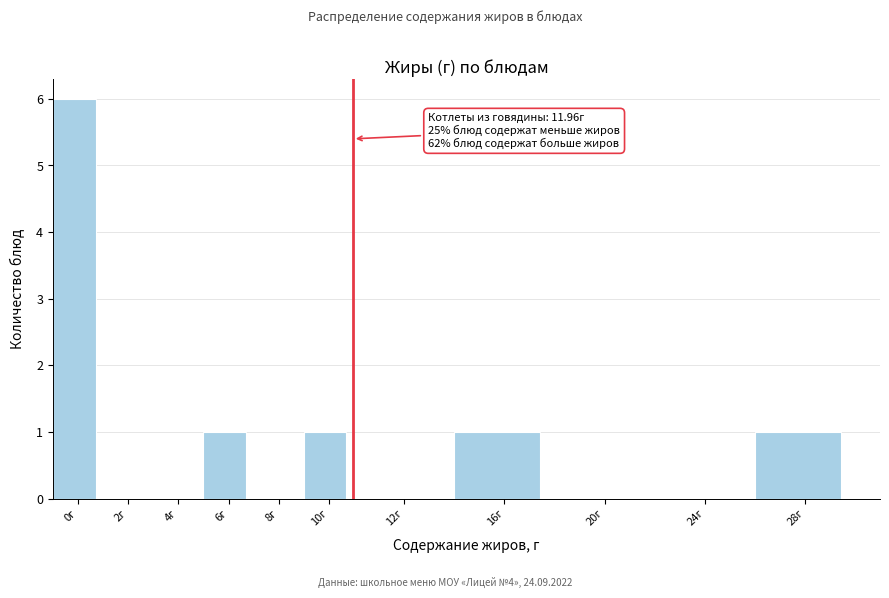

Reading left to right, transcribe all the data shown in this chart.

0г=6	2г=0	4г=0	6г=1	8г=0	10г=1	12г=0	16г=1	20г=0	24г=0	28г=1